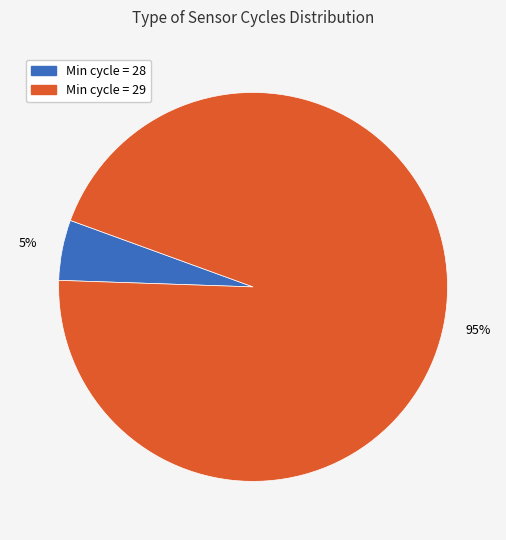

Is there a majority slice in this chart?

Yes